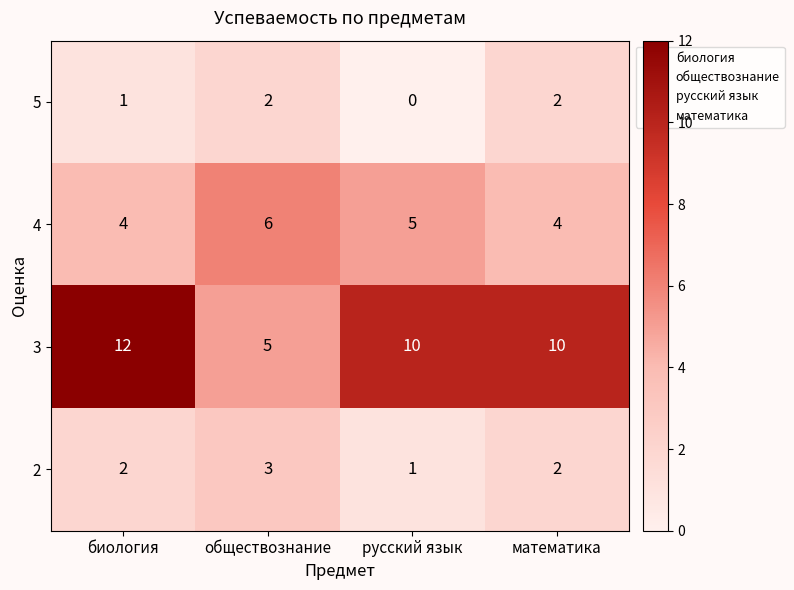

Which label corresponds to the largest value in the chart?

биология